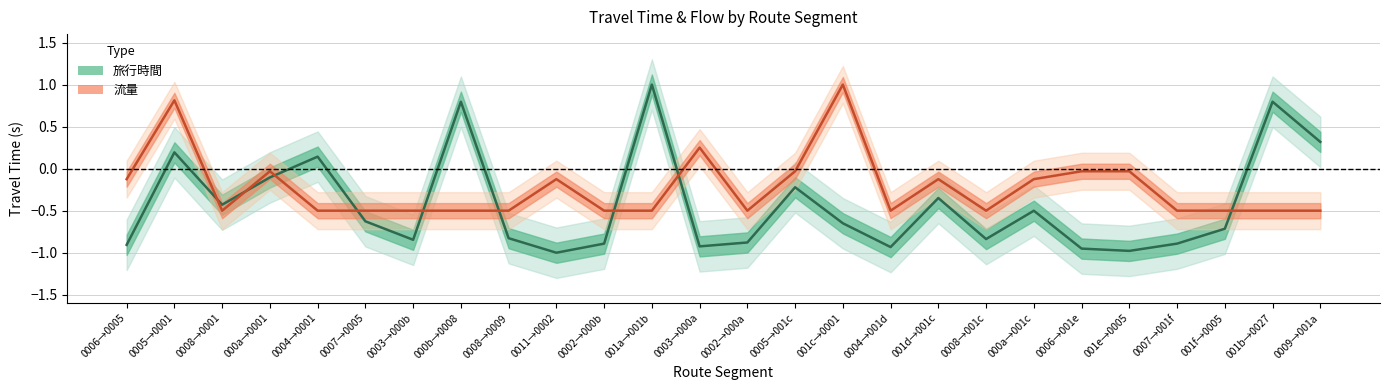

What is the approximate value of 流量 at 001b→0027?

-0.5